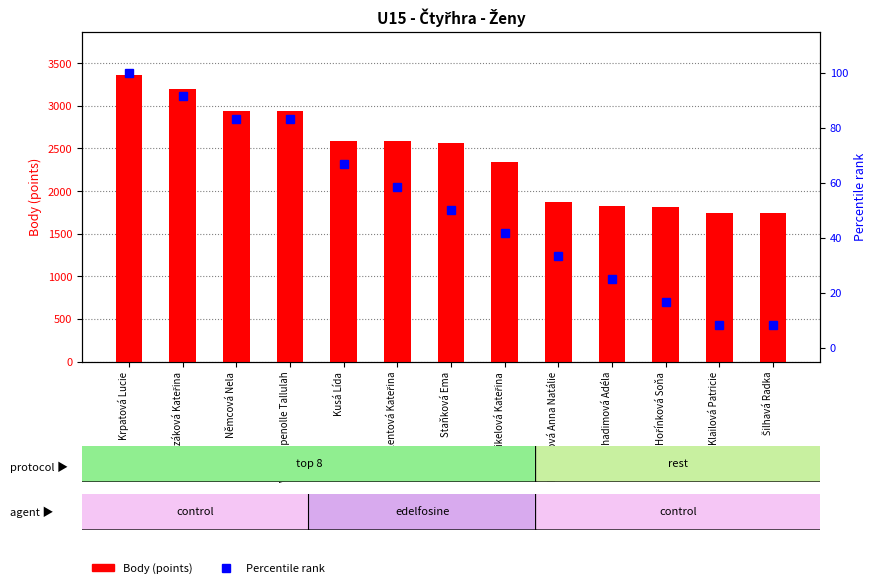

List the labels in order of Percentile rank value, largest first.

Krpatová Lucie, Zuzáková Kateřina, Němcová Nela, Van Coppenolle Tallulah, Kusá Lída, Valentová Kateřina, Staňková Ema, Mikelová Kateřina, Kohoutová Anna Natálie, Chadimová Adéla, Hořínková Soňa, Klailová Patricie, Šilhavá Radka